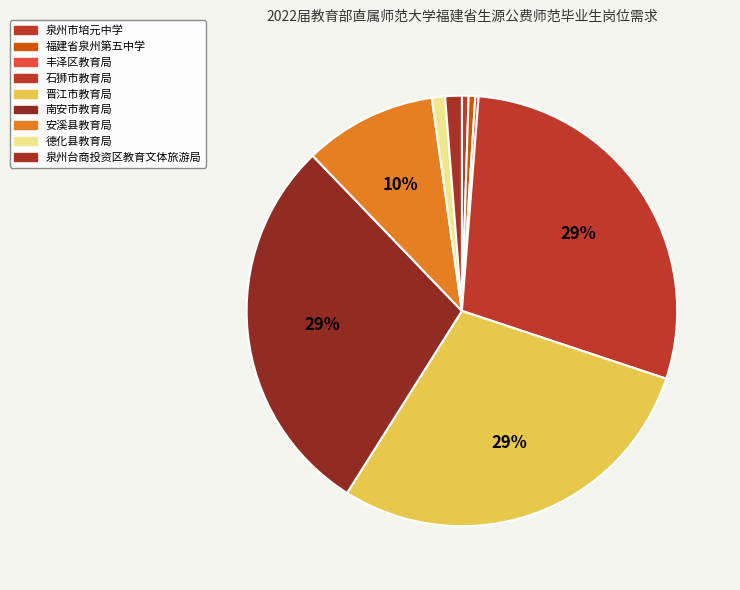

Does 南安市教育局 account for over 50% of the chart?

No